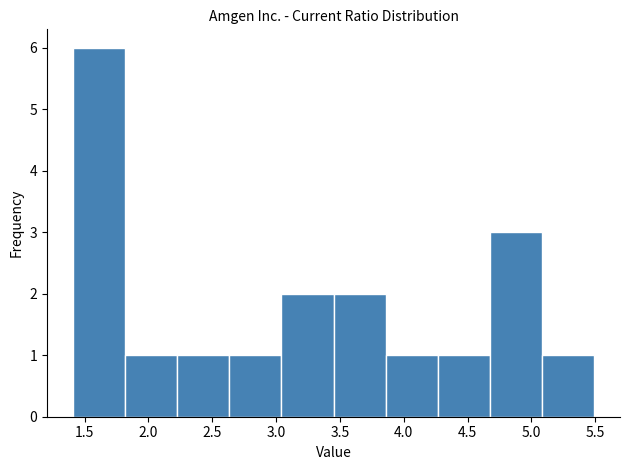

What is the height of the bar covering 4.25 to 4.65 on the x-axis? Neither the bar edges nor the heights are printed on the chart, so give them approximately, as read against the axes.

1